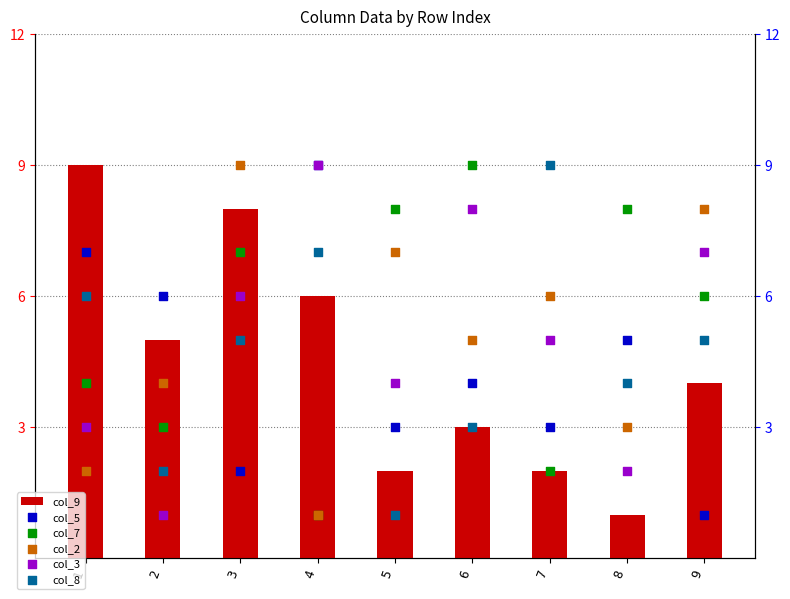

At how many categories does at least one series exceed 6?

8